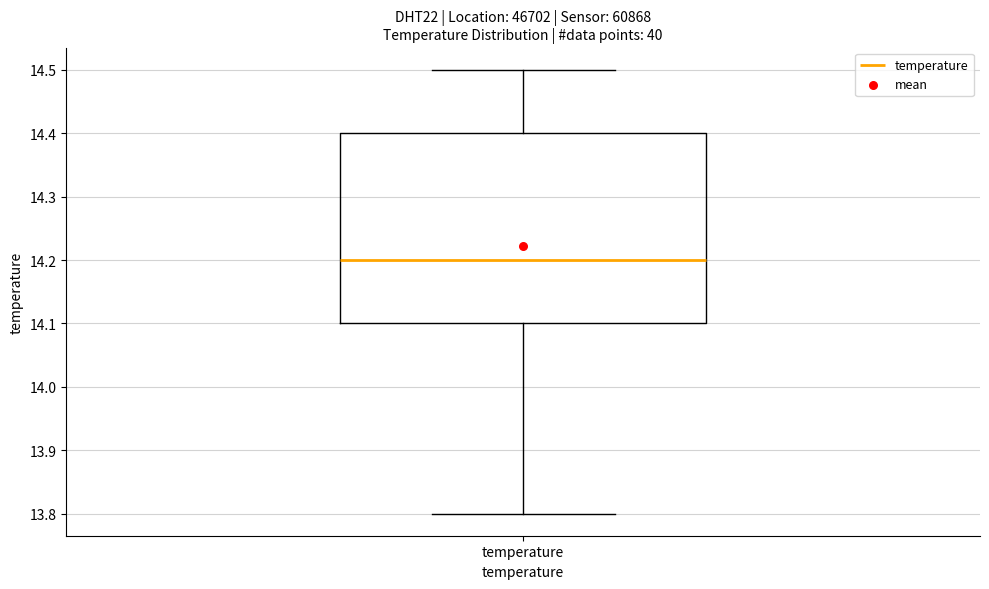

Where does the lower whisker of the box for temperature end on the y-axis? The values are not printed on the chart, so give them approximately, as read against the axis.

13.8